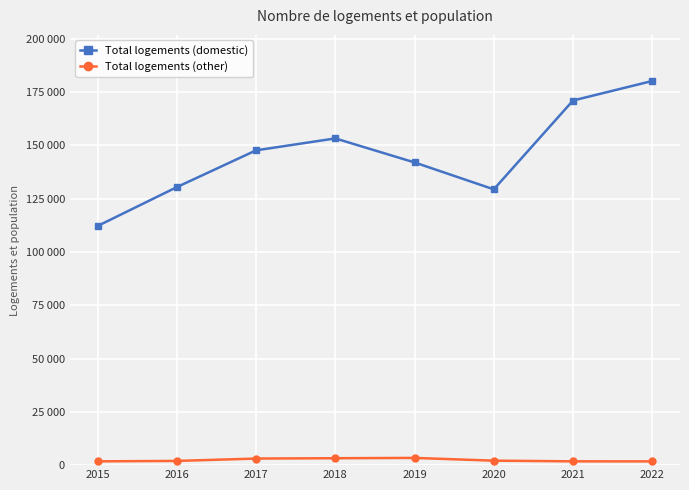

True or false: Total logements (domestic) has more than 2 interior local peaks.

False